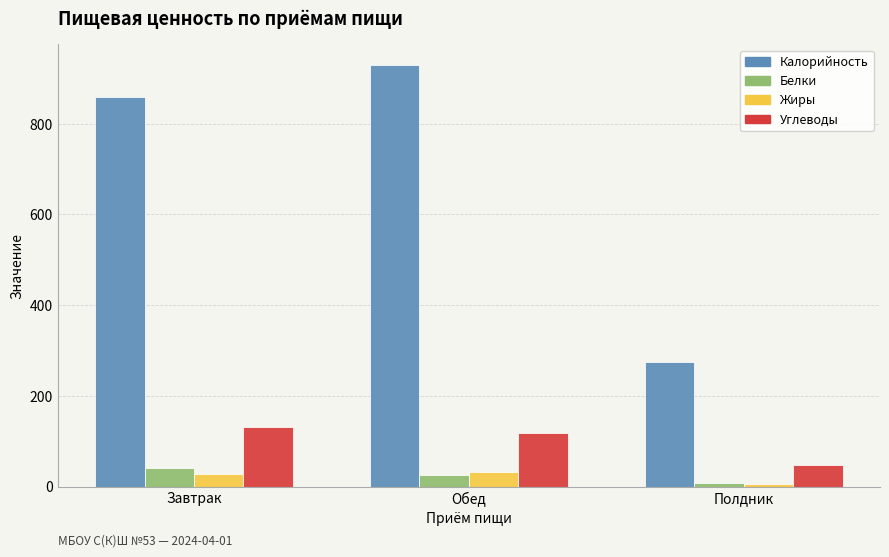

Which series has the largest total across all categories?

Калорийность